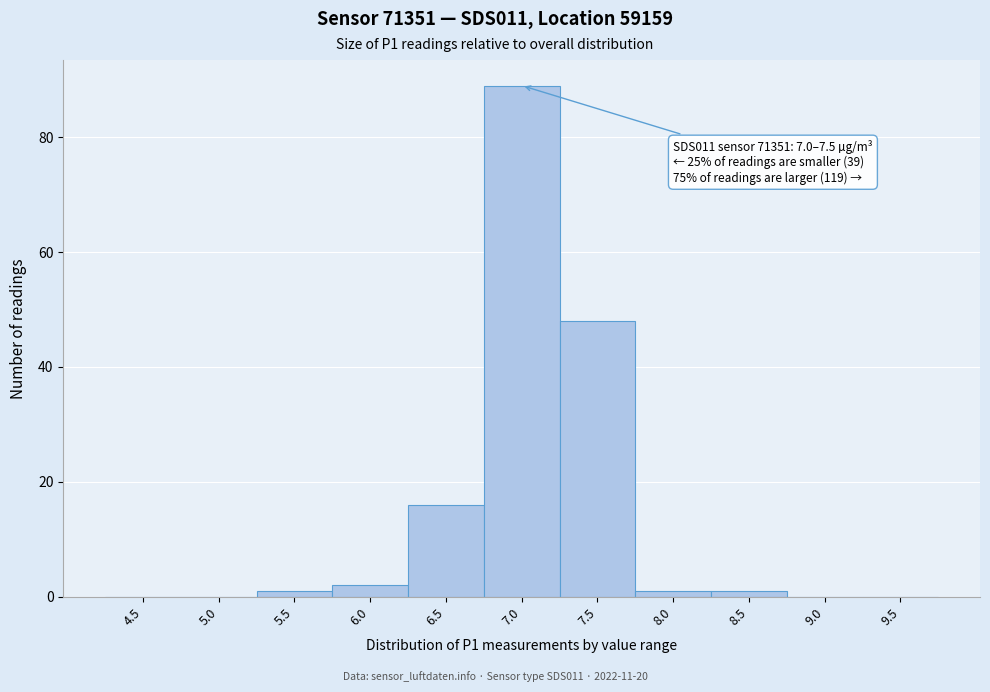

Reading left to right, extract all data points from this chart.

4.5=0	5.0=0	5.5=1	6.0=2	6.5=16	7.0=89	7.5=48	8.0=1	8.5=1	9.0=0	9.5=0